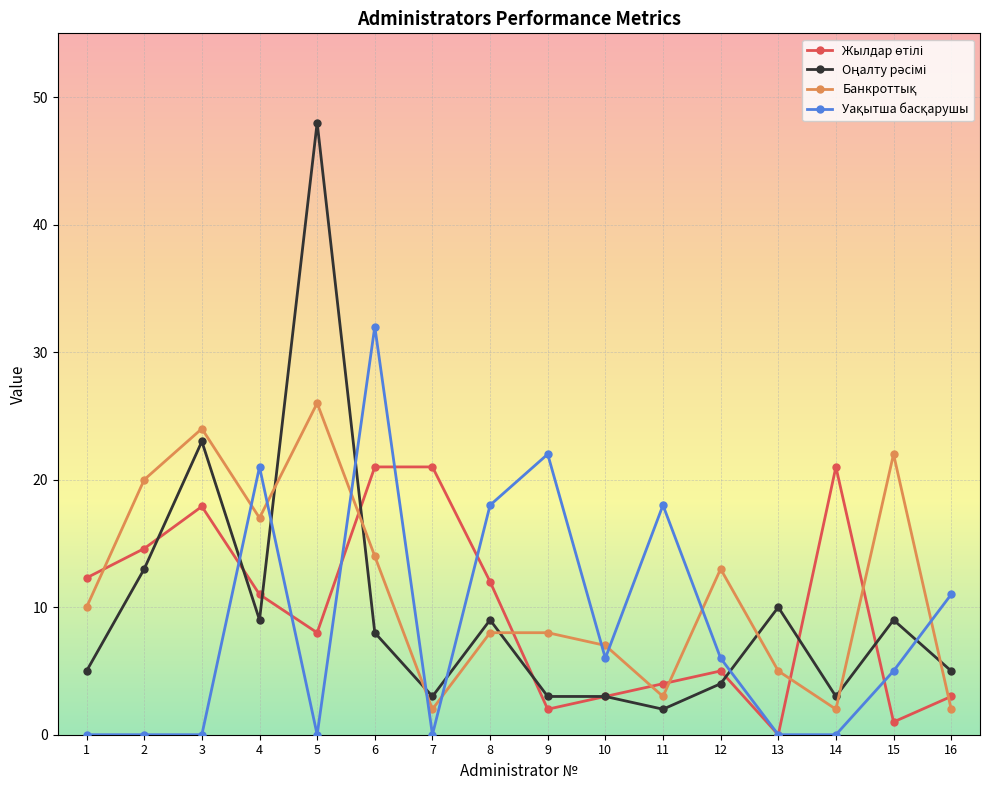

At which category is the sum across all series the highest?

5